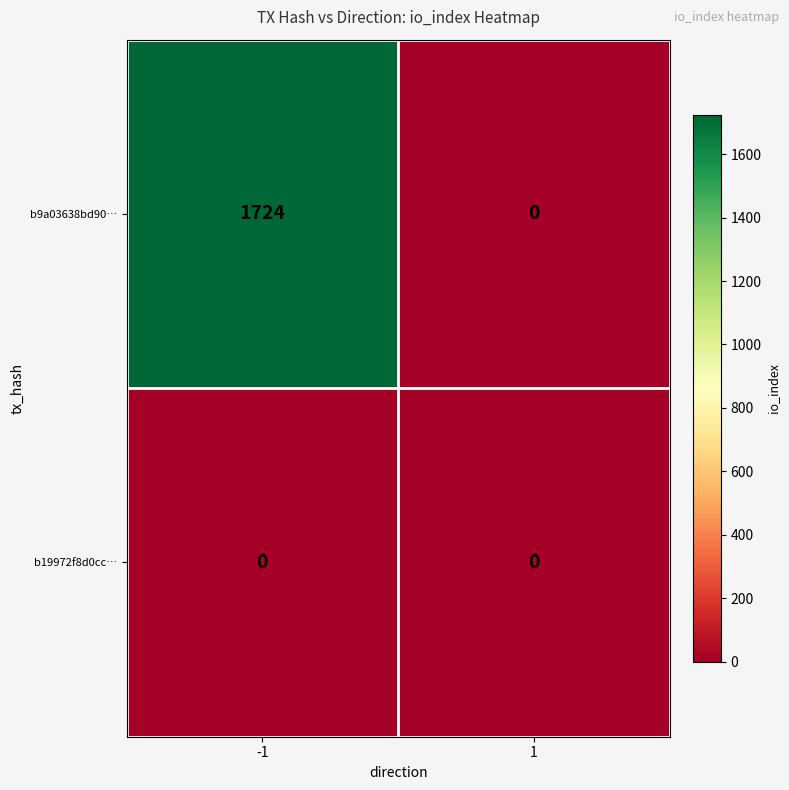

Reading right to left, list all the values displayed in this chart.

b9a03638bd90…: 0	1724
b19972f8d0cc…: 0	0